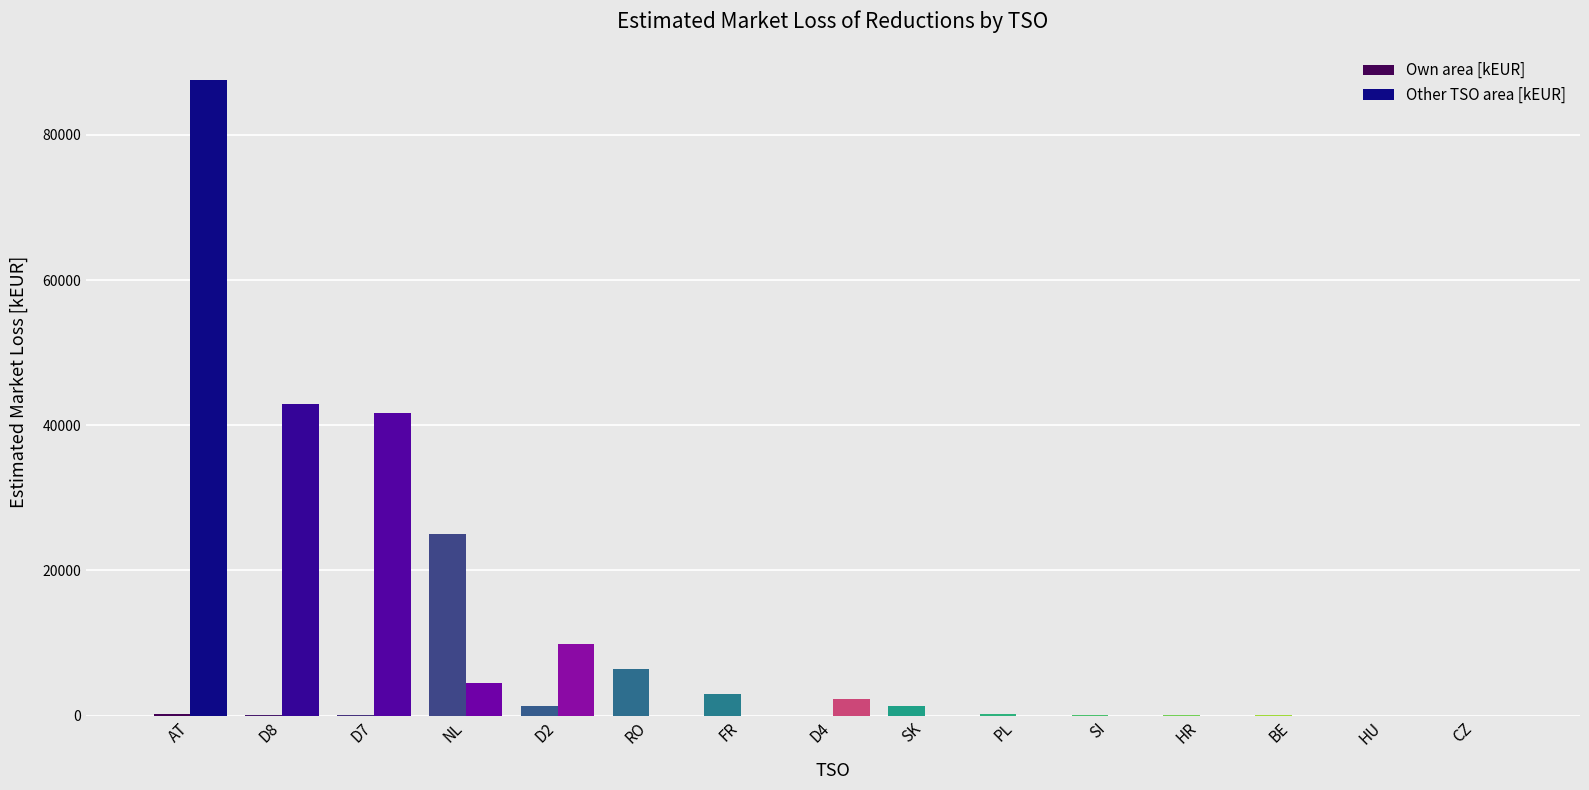

At which category is the sum across all series the highest?

AT